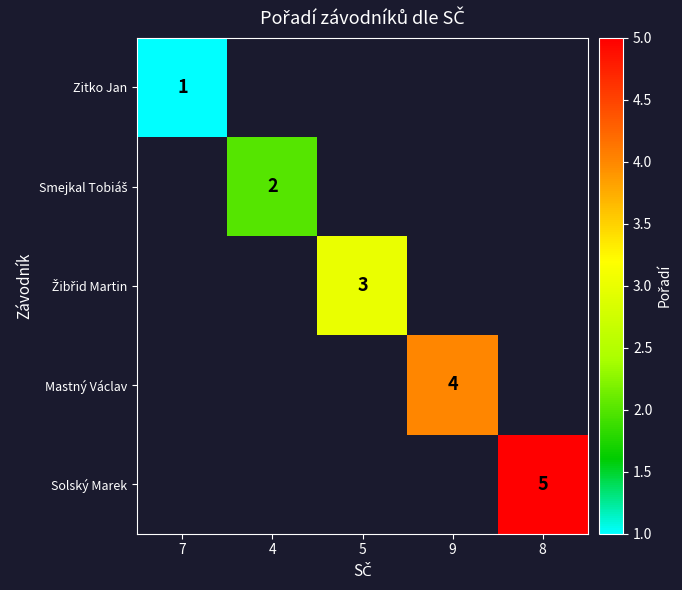

The value of Mastný Václav at 9 is 6. True or false?

False